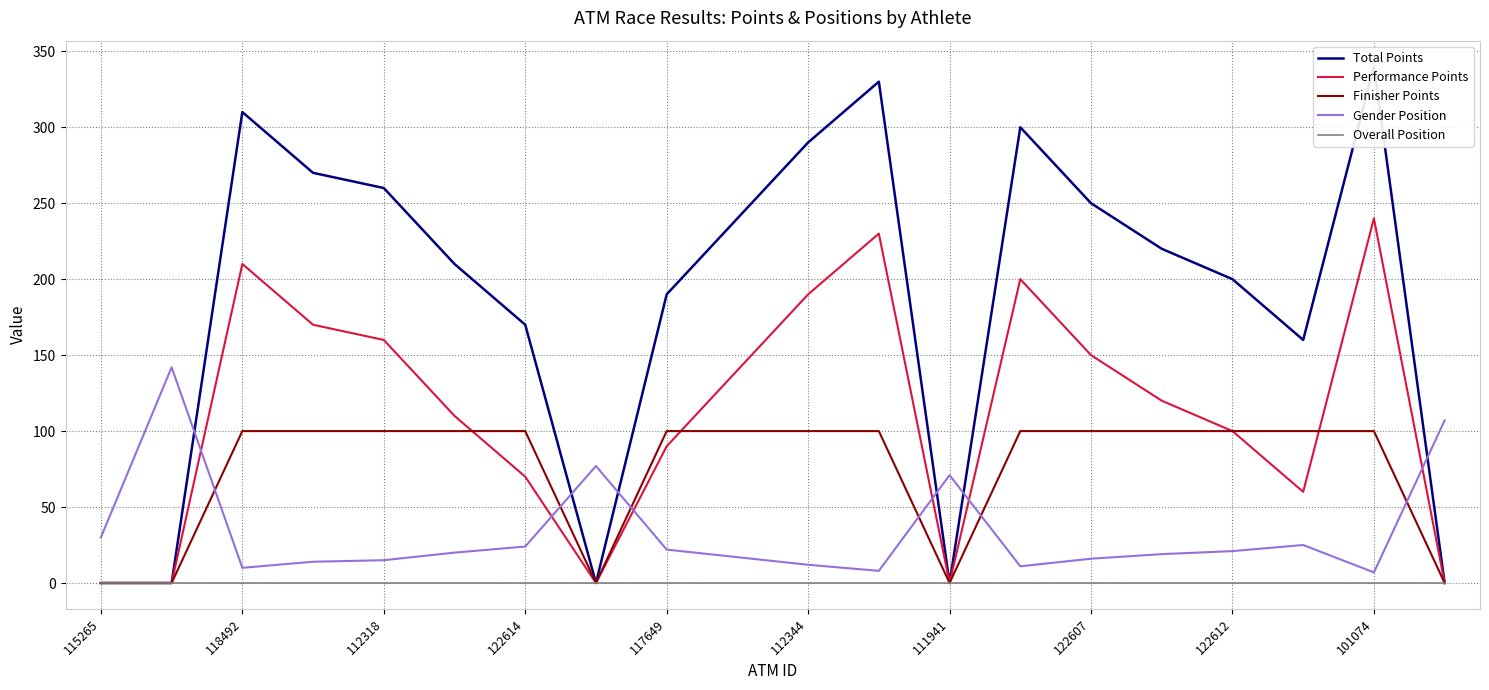

How many interior local peaks does the Gender Position series have?

4